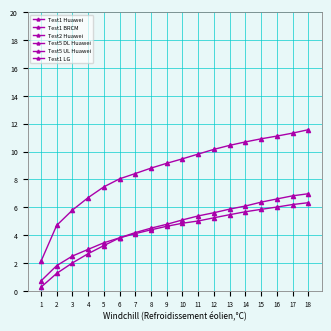

At which category is the sum across all series the highest?

18